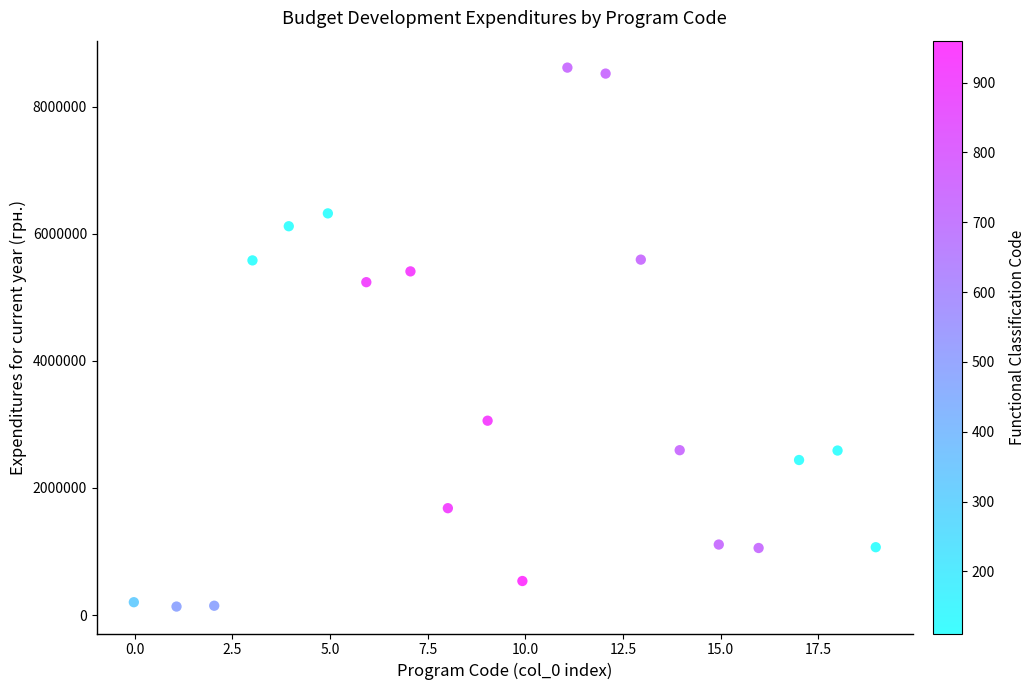

What Y value in the scatter plot is closest to 4373033?

5236846.1